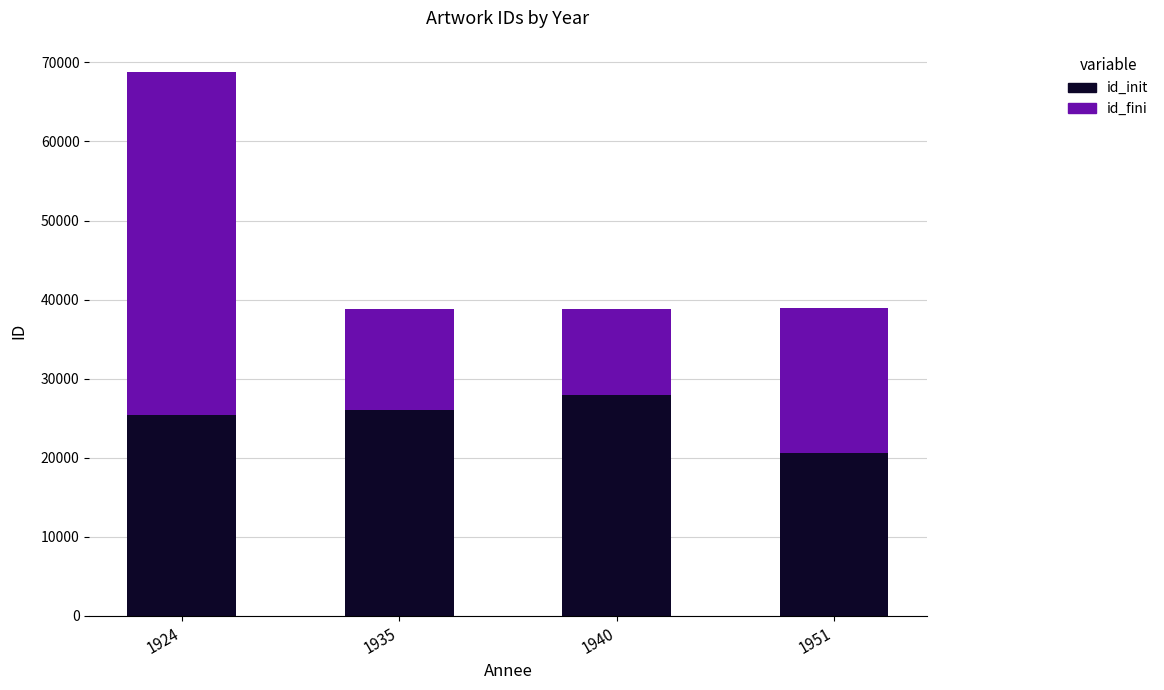

What is the lowest value of the id_init series?

20631.8